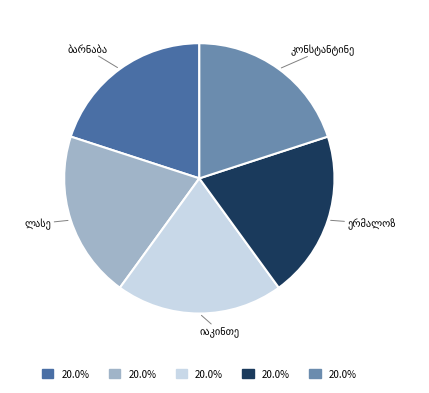

Is there any slice that represents more than half of the pie?

No